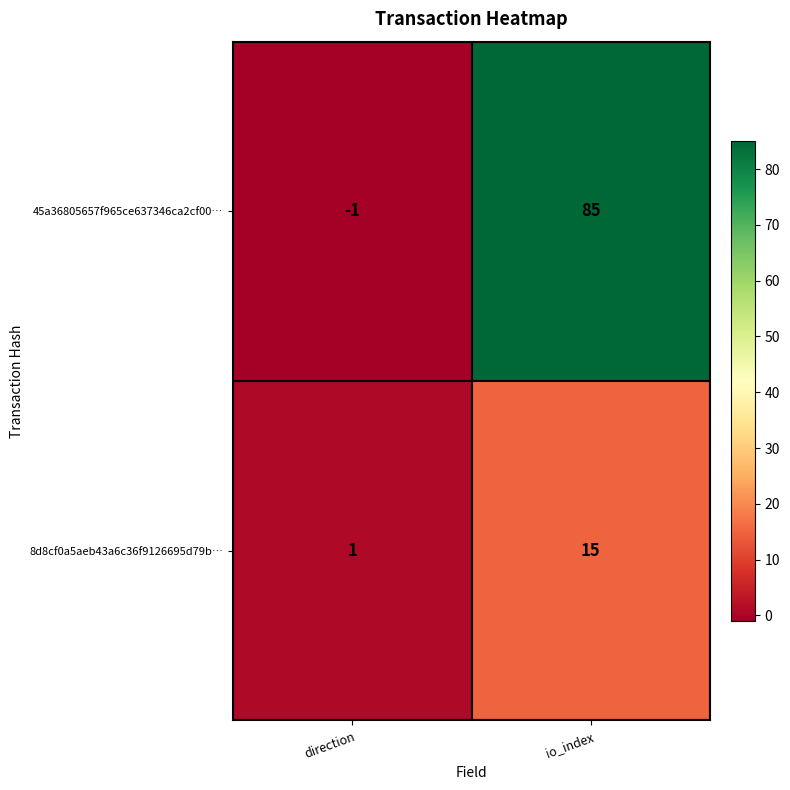

True or false: 45a36805657f965ce637346ca2cf00… has a value of 118 at io_index.

False